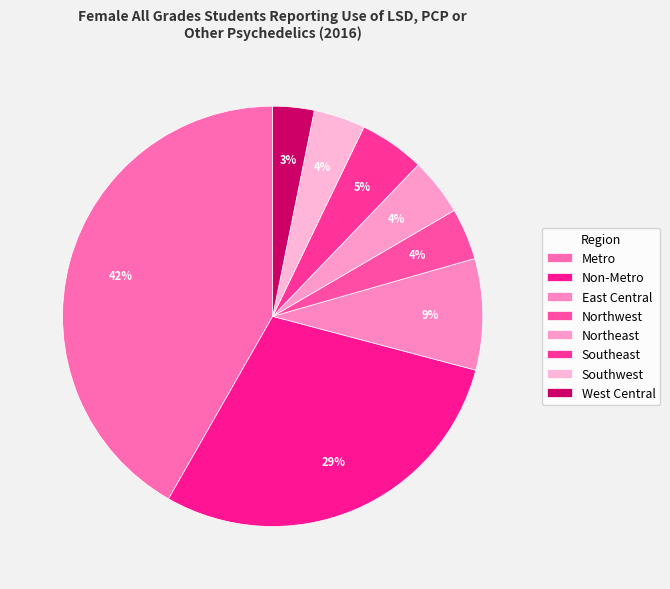

To the nearest percent, what portion does Northeast represent?

4%